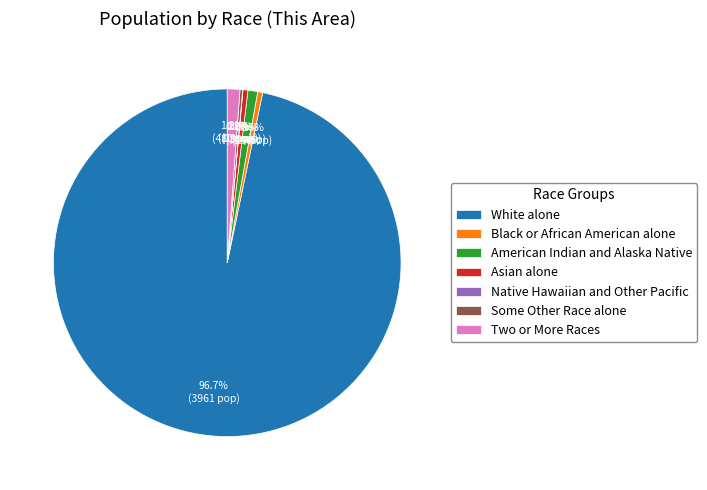

Which category has the biggest portion of the pie?

White alone